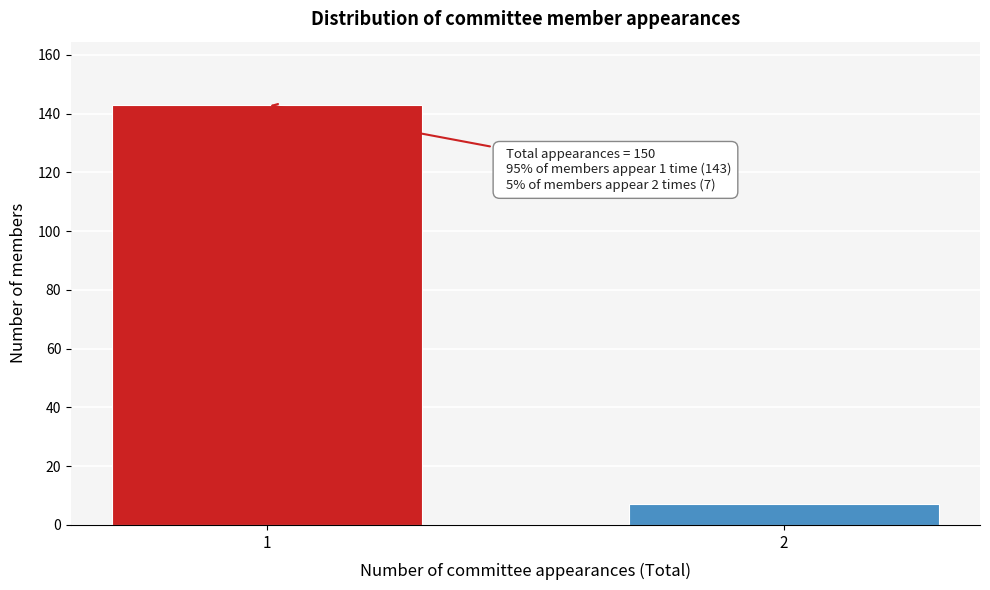

Reading left to right, what are all the values shown in this chart?

143	7